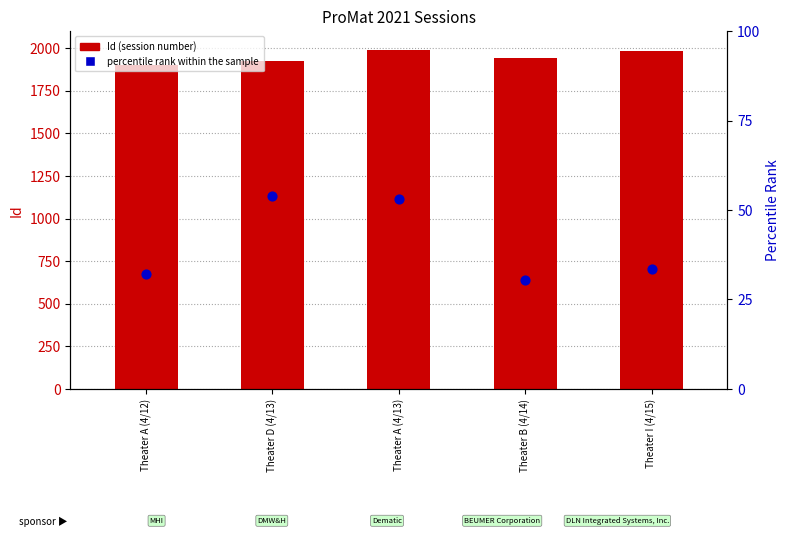

What is the total value across all series at Theater D (4/13)?

1981.0